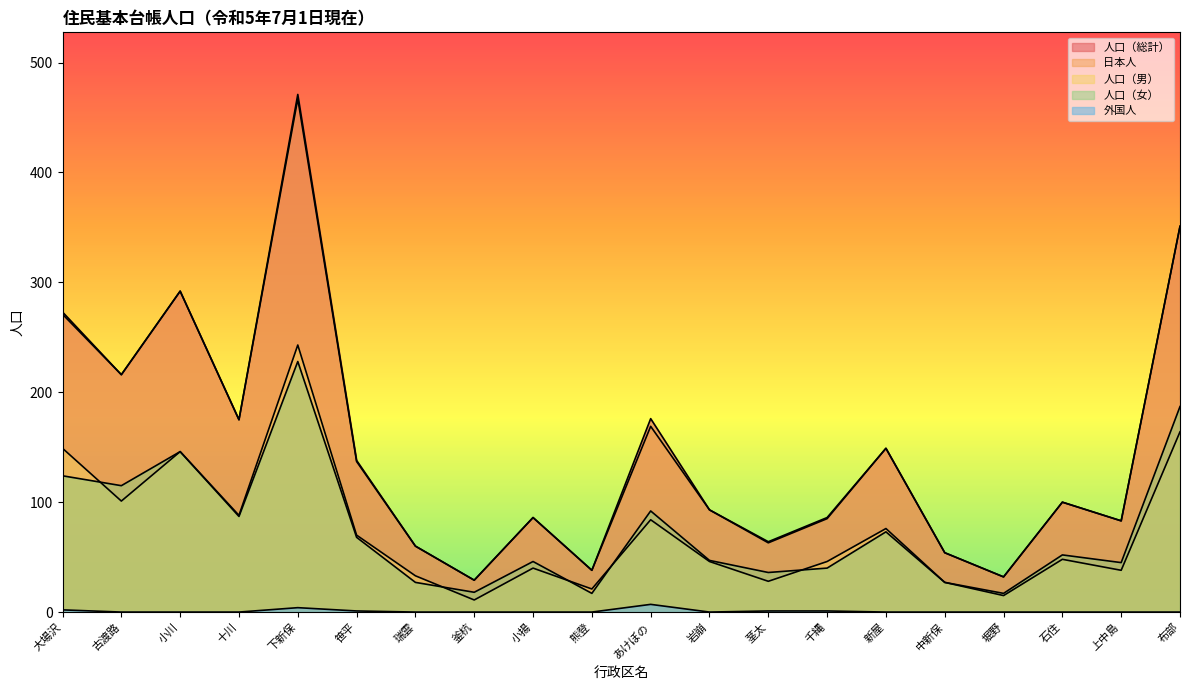

At which category is the sum across all series the highest?

下新保